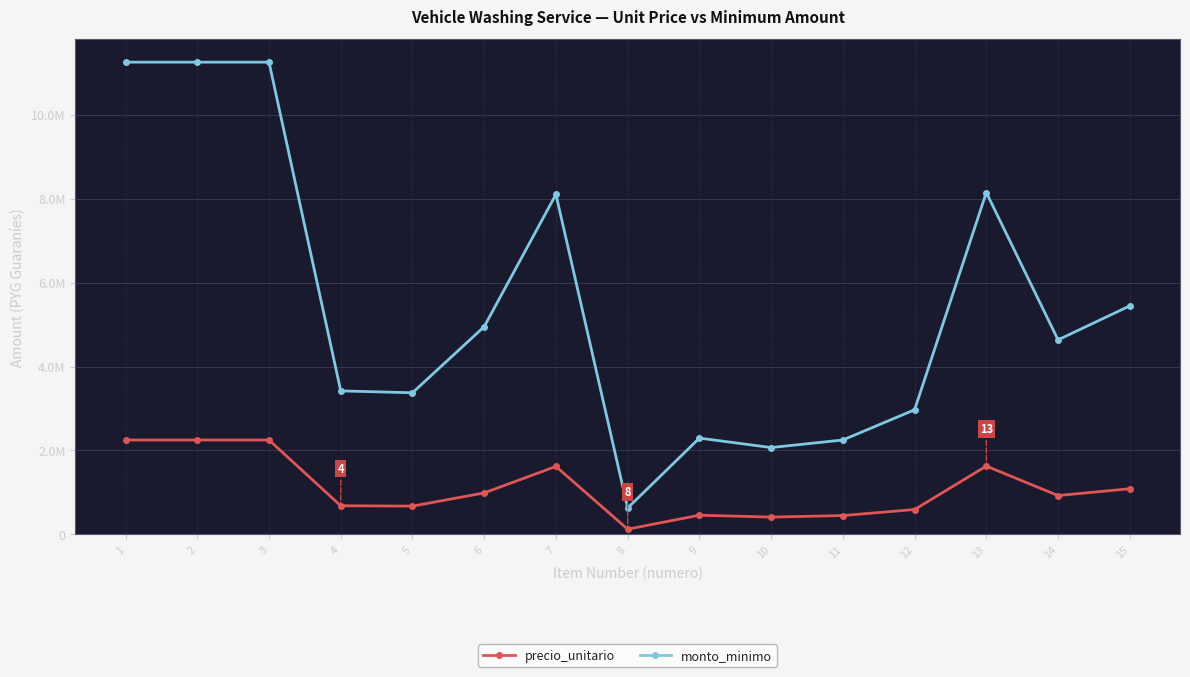

What is the minimum value shown in the chart?

126000